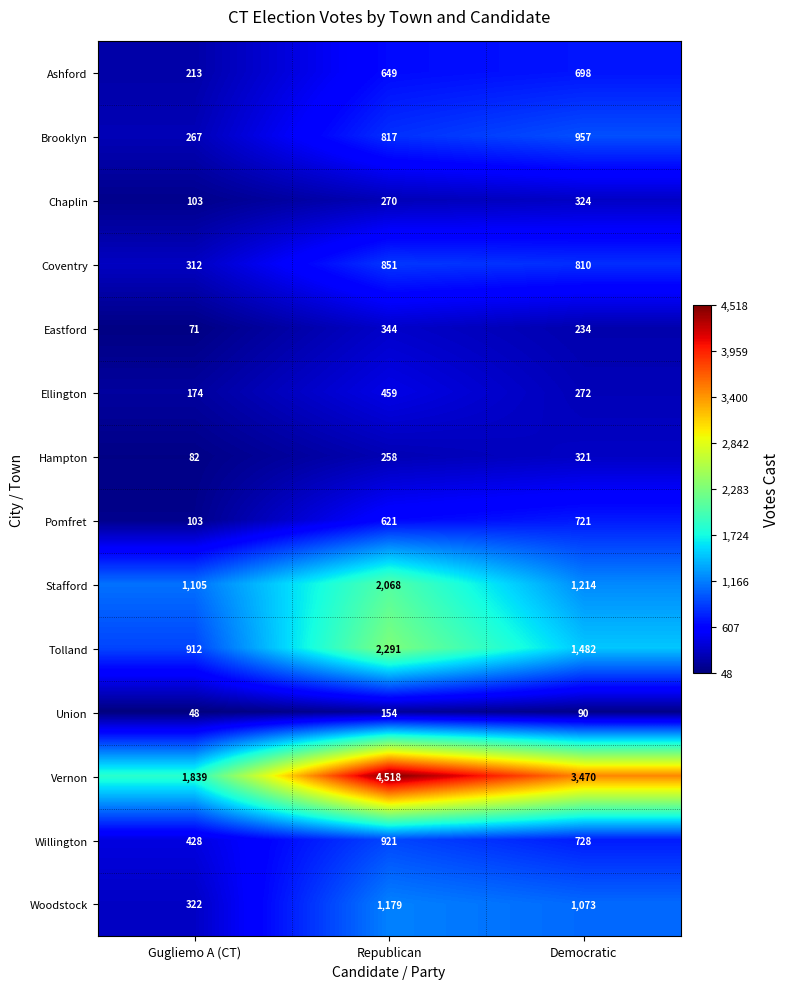

The value of Ashford at Democratic is 698. True or false?

True